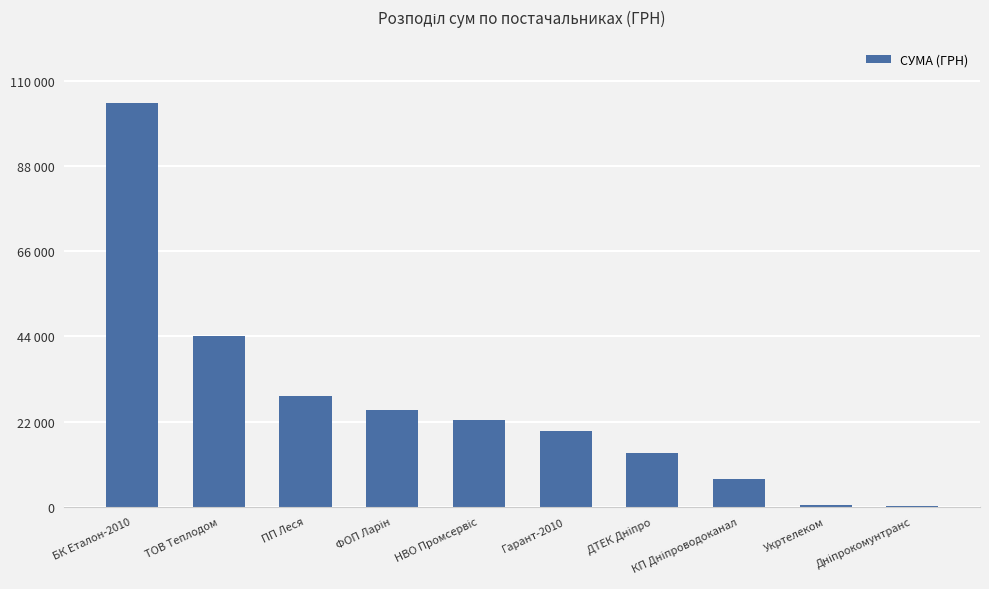

What is the greatest value displayed?

104400.0